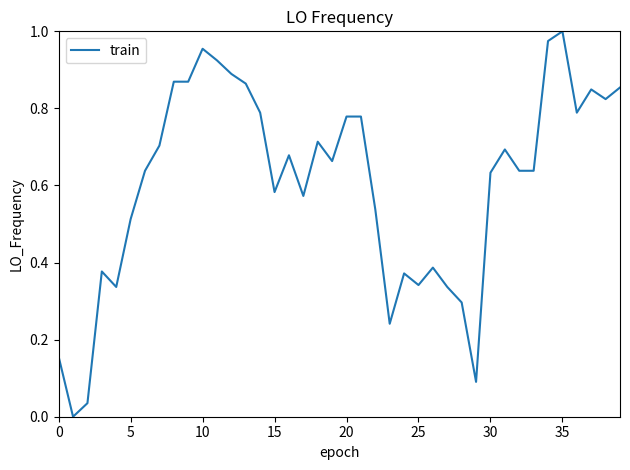

How many points are lower than both their immediate neighbors (excluding endpoints)?

10